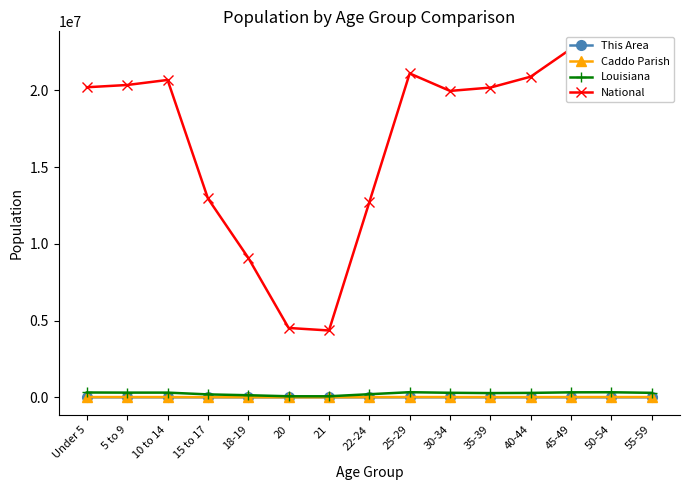

The Caddo Parish series shows 18462 at 50-54. True or false?

True